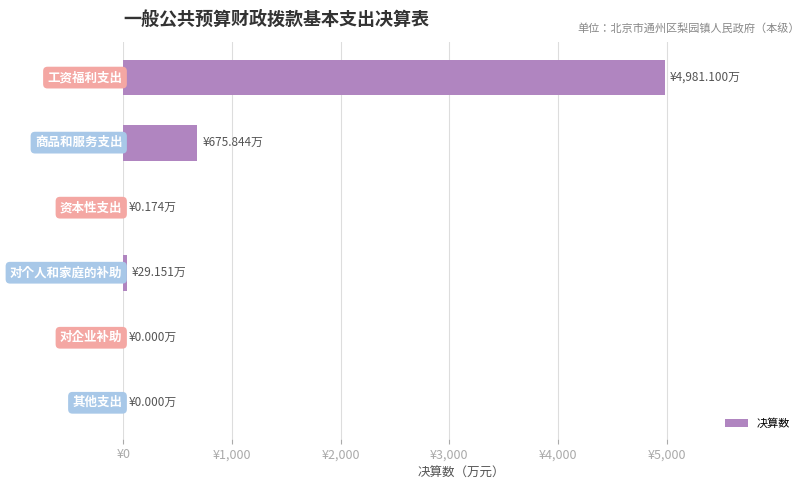

Are the bars horizontal?

Yes